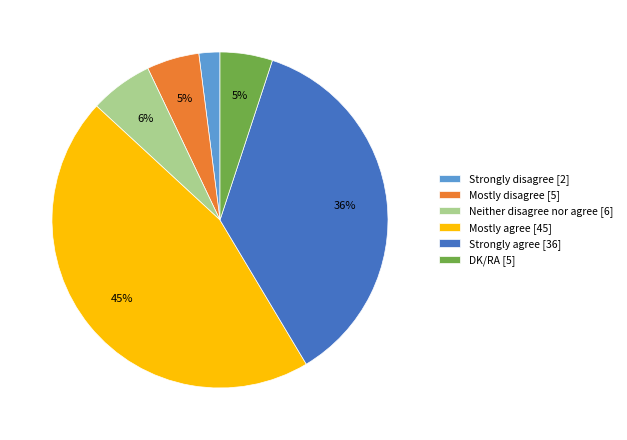

Is it true that Neither disagree nor agree is 15% of the pie?

False